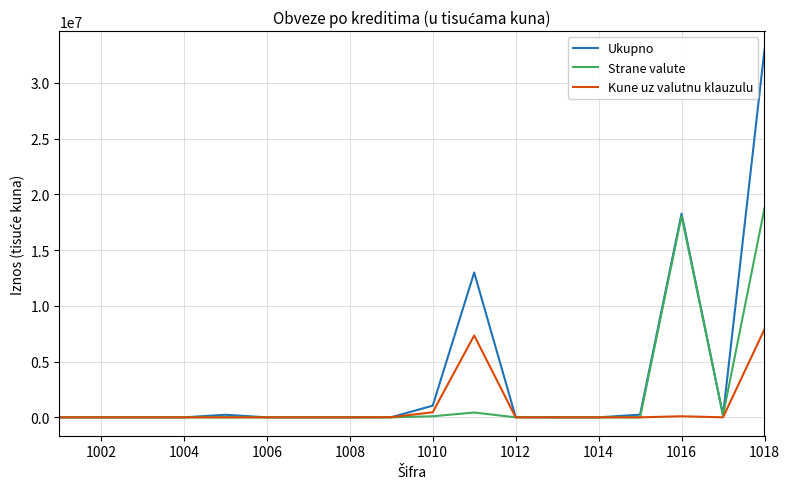

At how many categories does at least one series exceed 16160249?

2